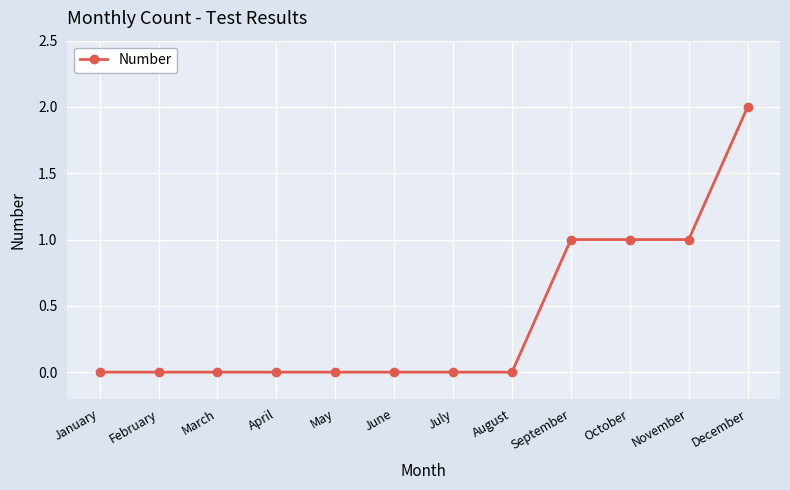

Reading left to right, extract all data points from this chart.

January=0	February=0	March=0	April=0	May=0	June=0	July=0	August=0	September=1	October=1	November=1	December=2